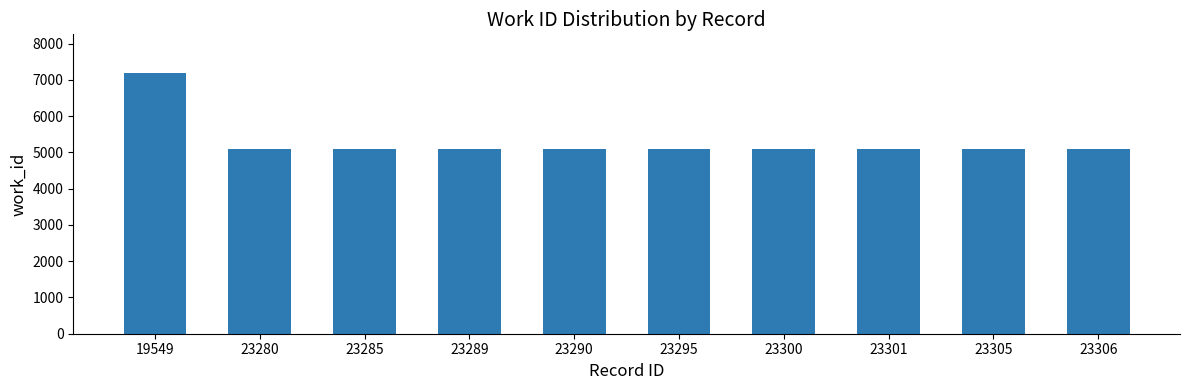

Between 19549 and 23289, which is larger?

19549